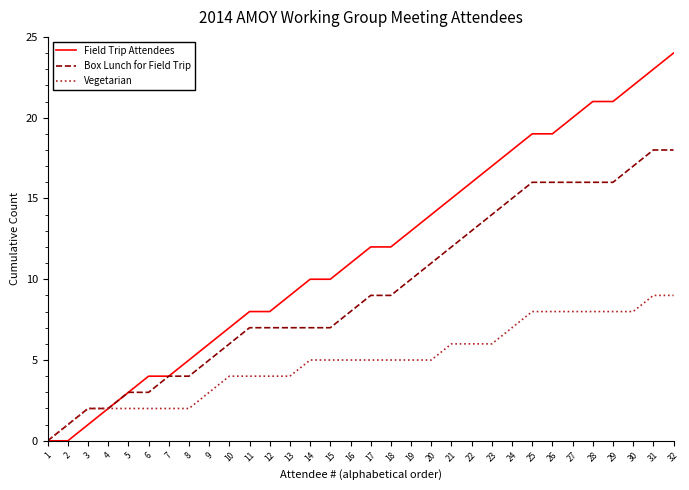

The Box Lunch for Field Trip series shows 6 at 10. True or false?

True